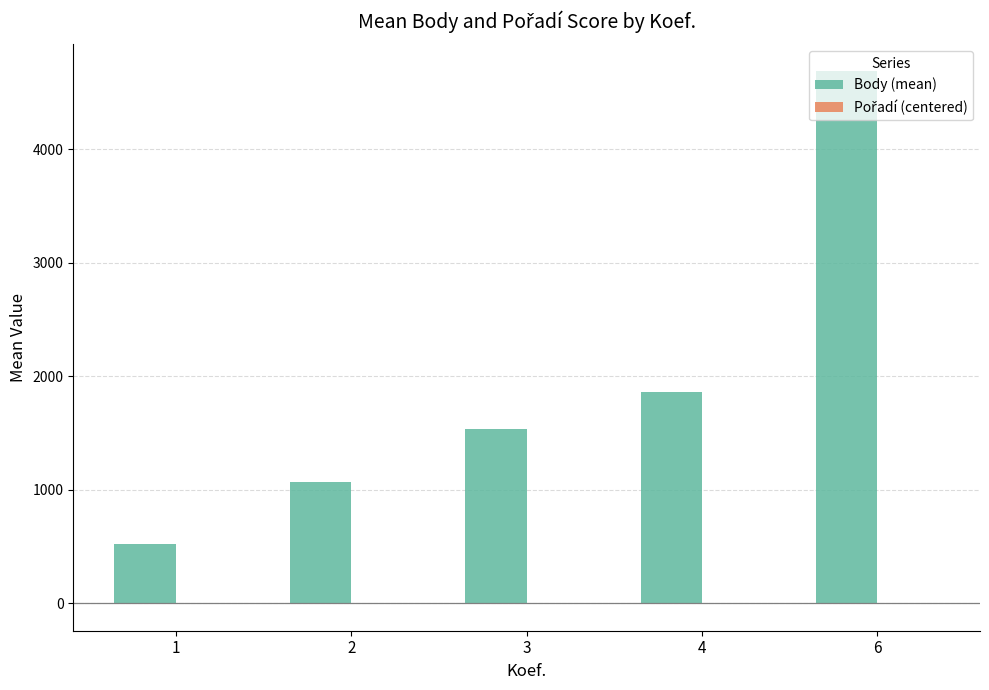

Between 2 and 6, which series saw the biggest shift?

Body (mean)